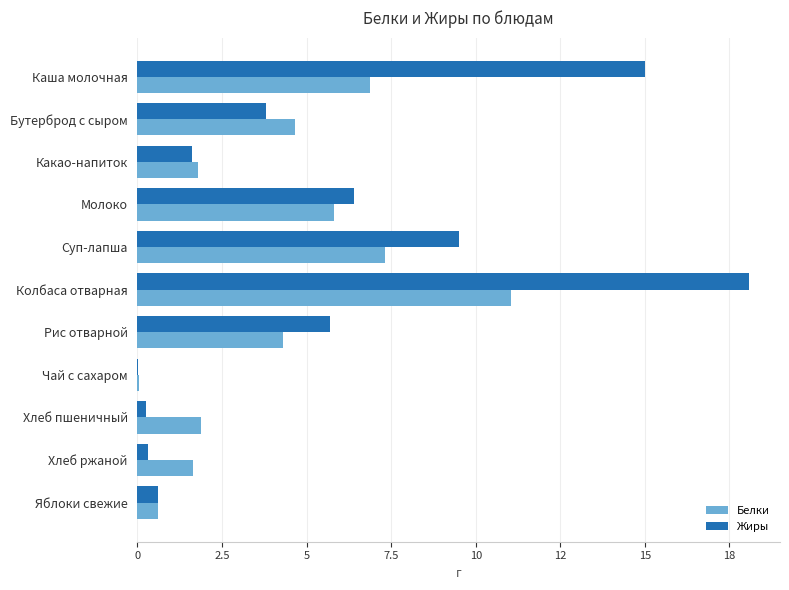

Rank the series by their average value, from highest to lowest.

Жиры, Белки